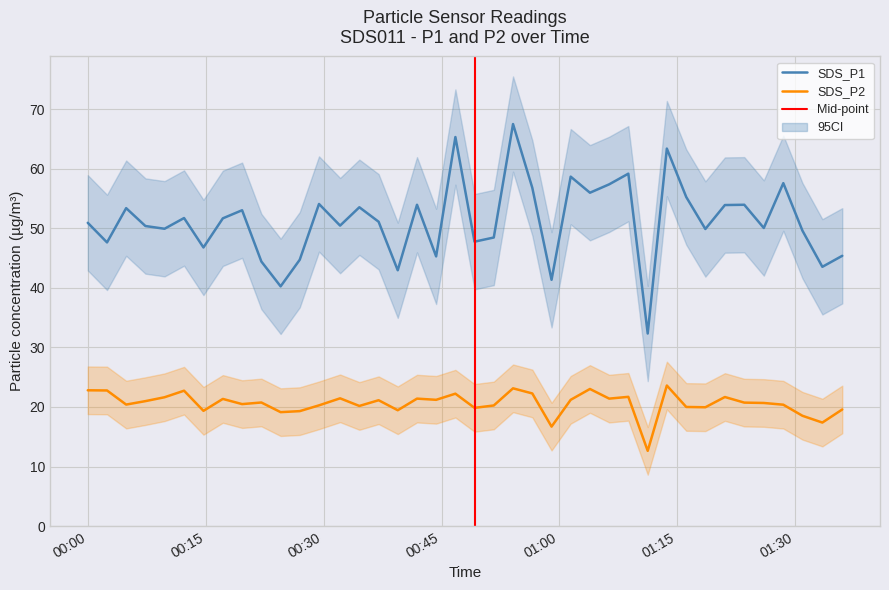

True or false: SDS_P2 and SDS_P1 intersect in this chart.

False